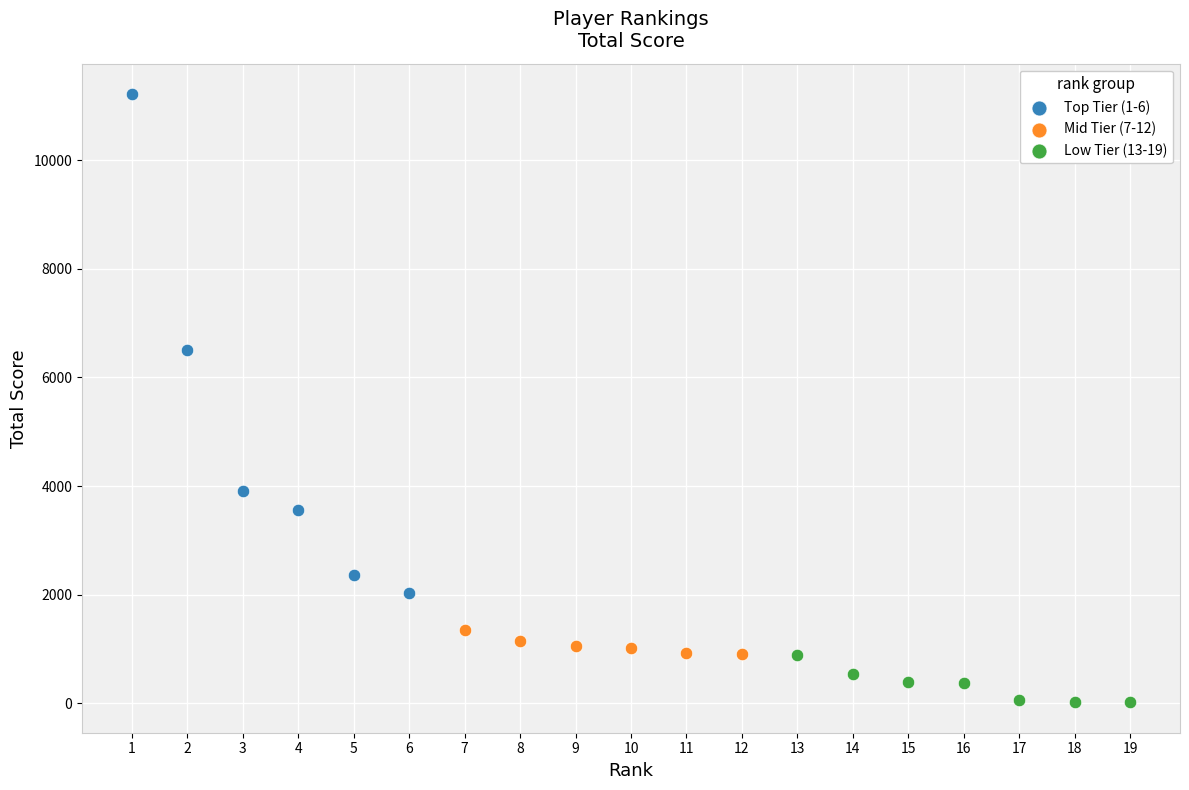

What are all the series names shown in the legend?

Top Tier (1-6), Mid Tier (7-12), Low Tier (13-19)